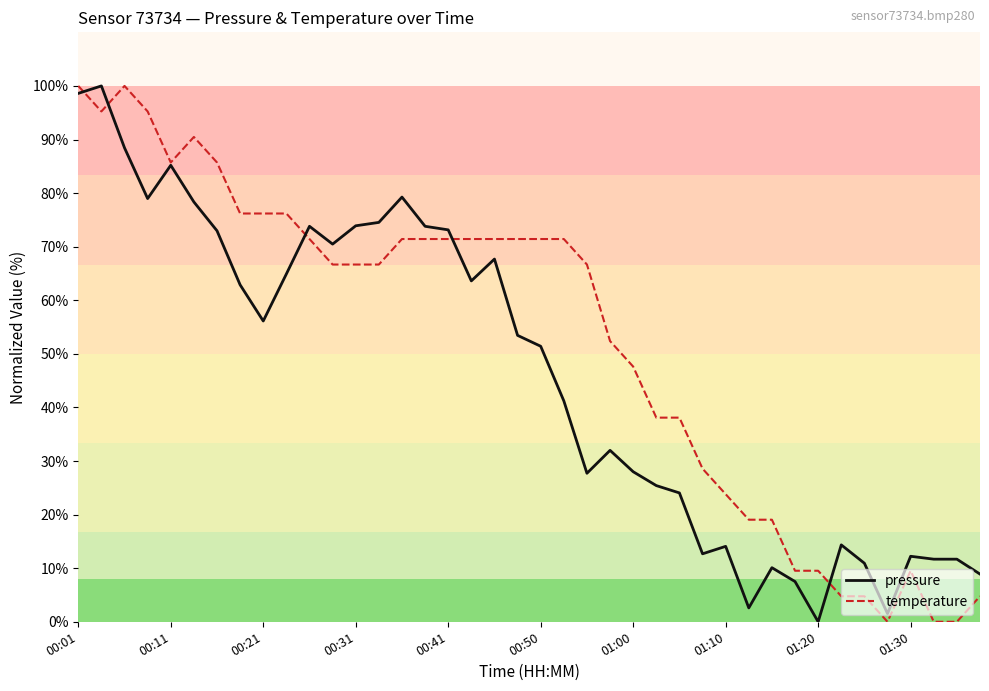

True or false: temperature and pressure intersect in this chart.

True